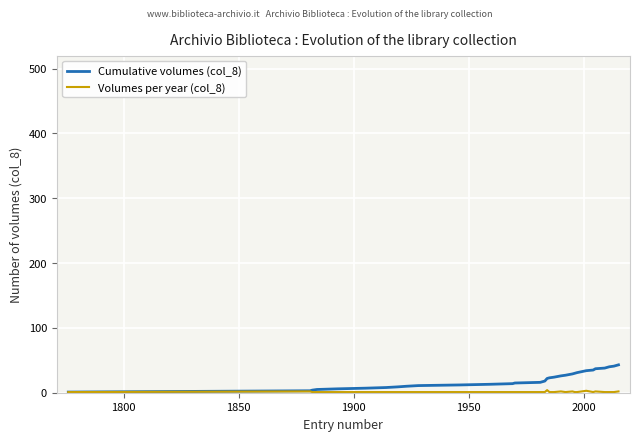

Which series has the largest range (max minus min)?

Cumulative volumes (col_8)